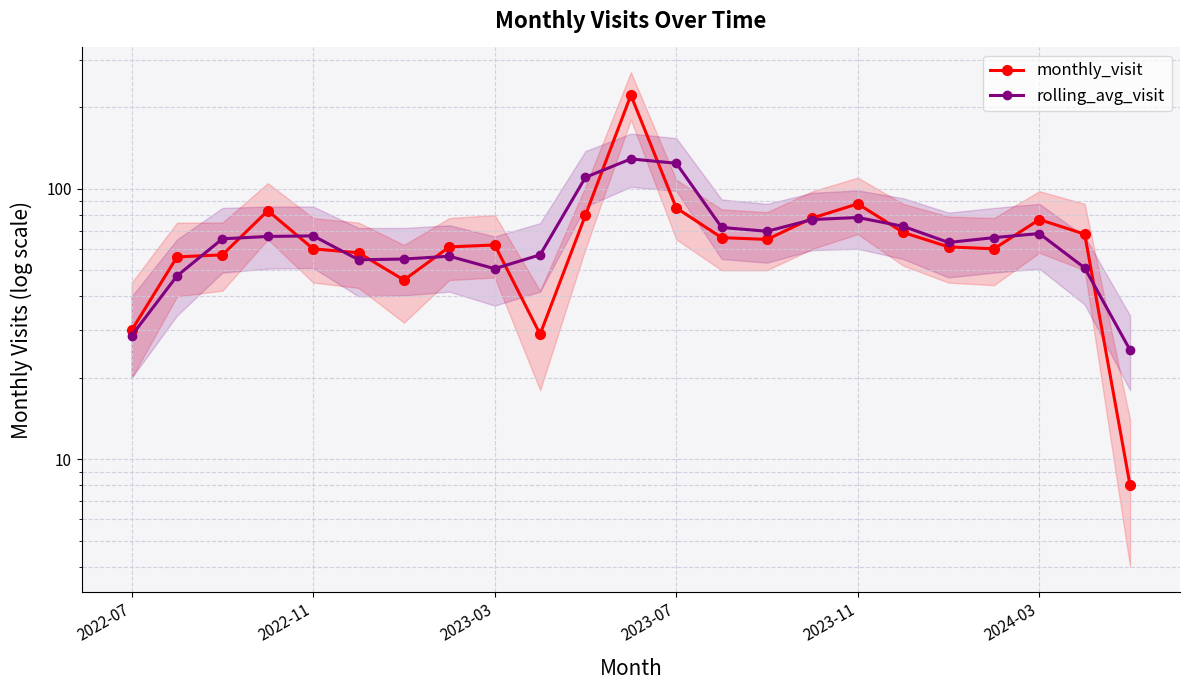

Rank the series at 2022-07 from highest to lowest value.

monthly_visit, rolling_avg_visit